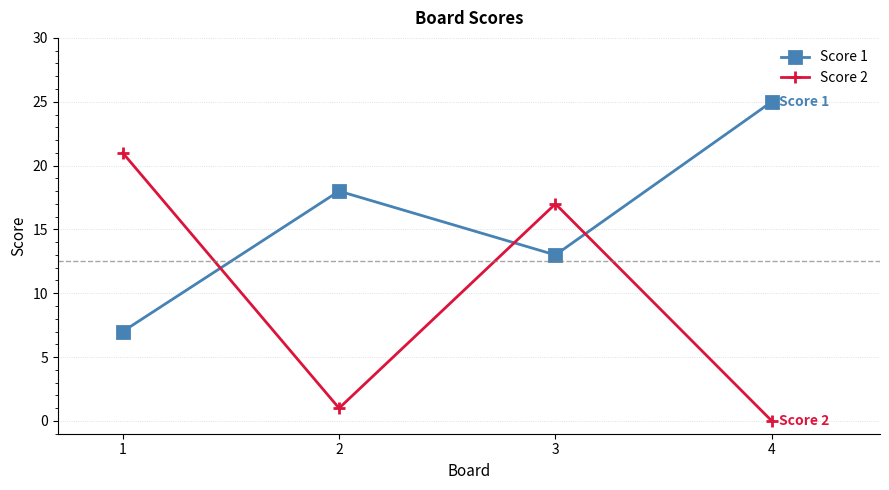

Which series has the largest range (max minus min)?

Score 2